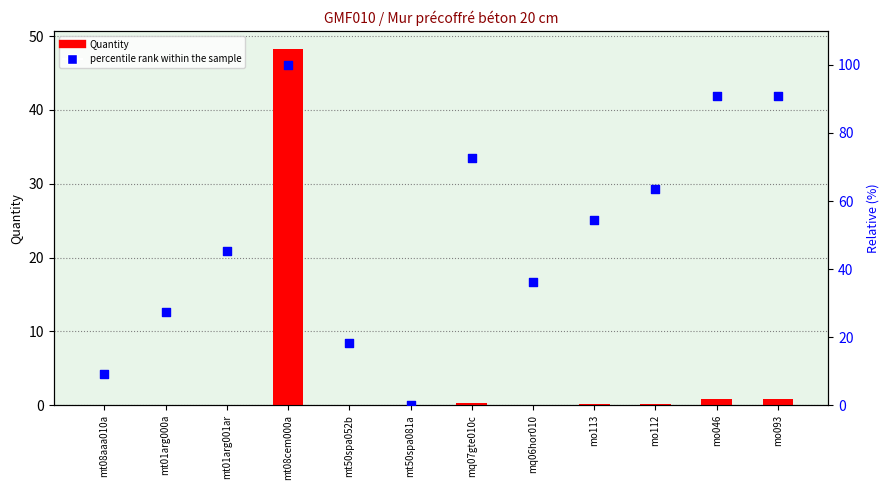

Which series contains the lowest Y value?

percentile rank within the sample